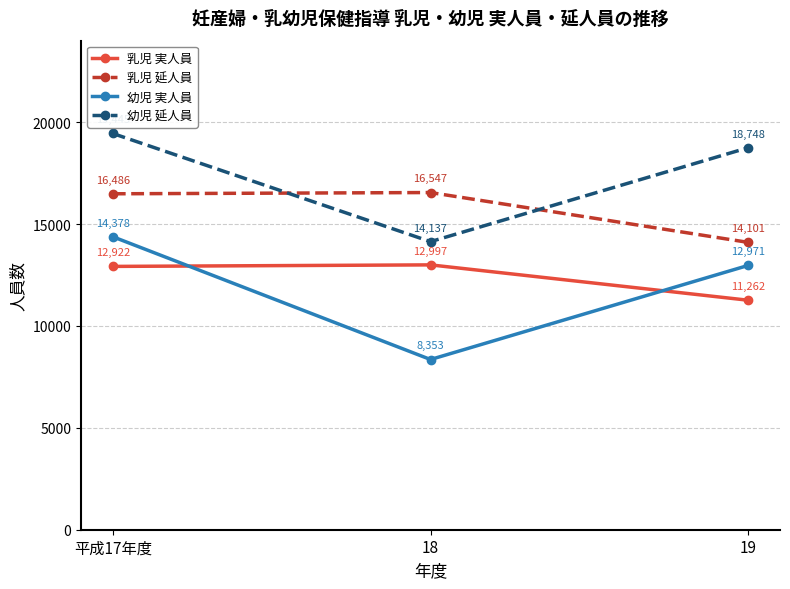

True or false: 乳児 実人員 has a value of 11262 at 19.

True